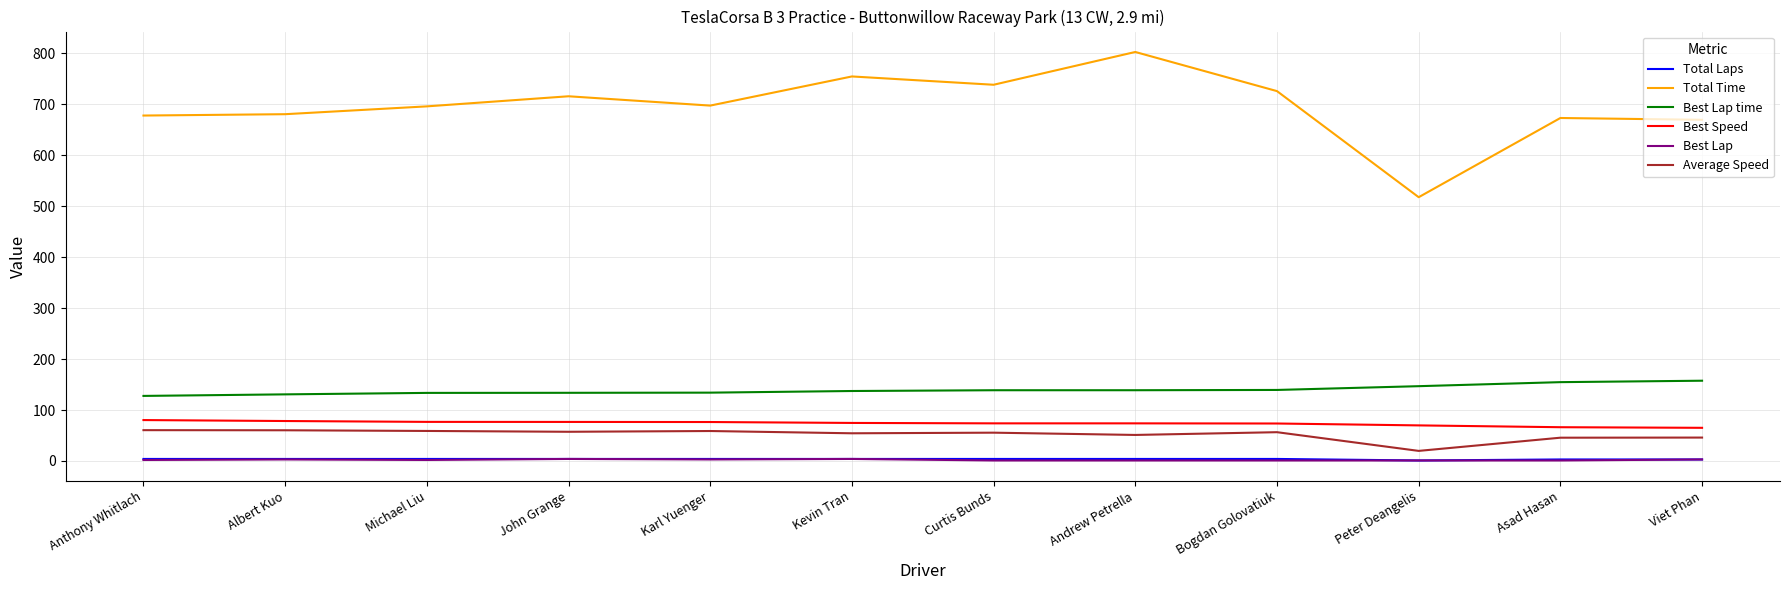

True or false: Best Speed and Total Laps intersect in this chart.

False